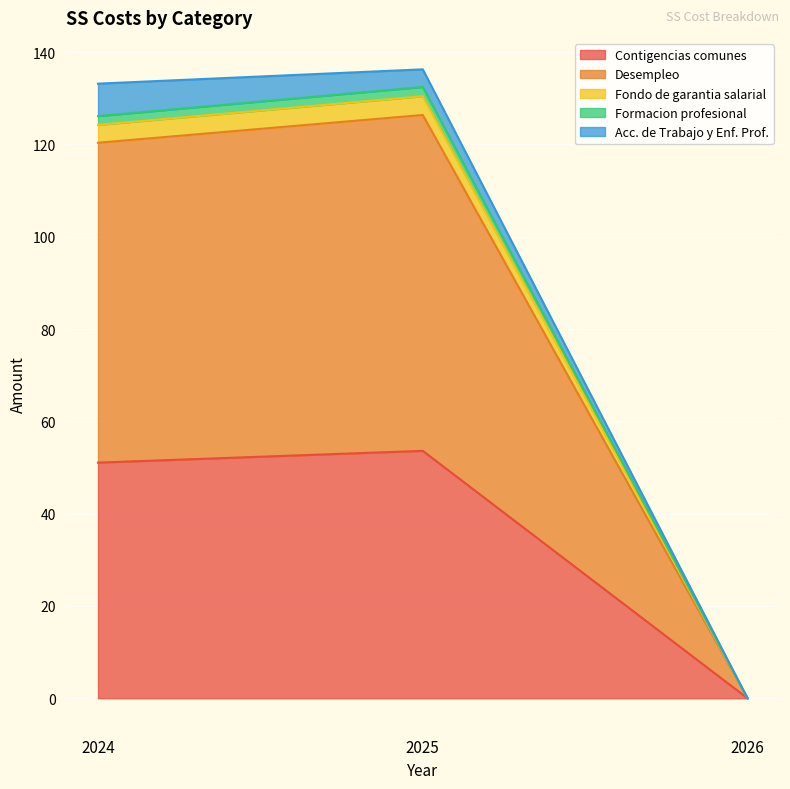

Between 2025 and 2026, which series saw the biggest shift?

Desempleo